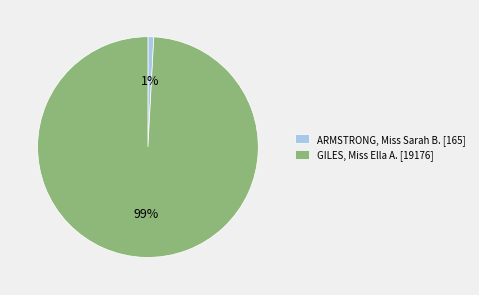

How many segments does this pie chart have?

2